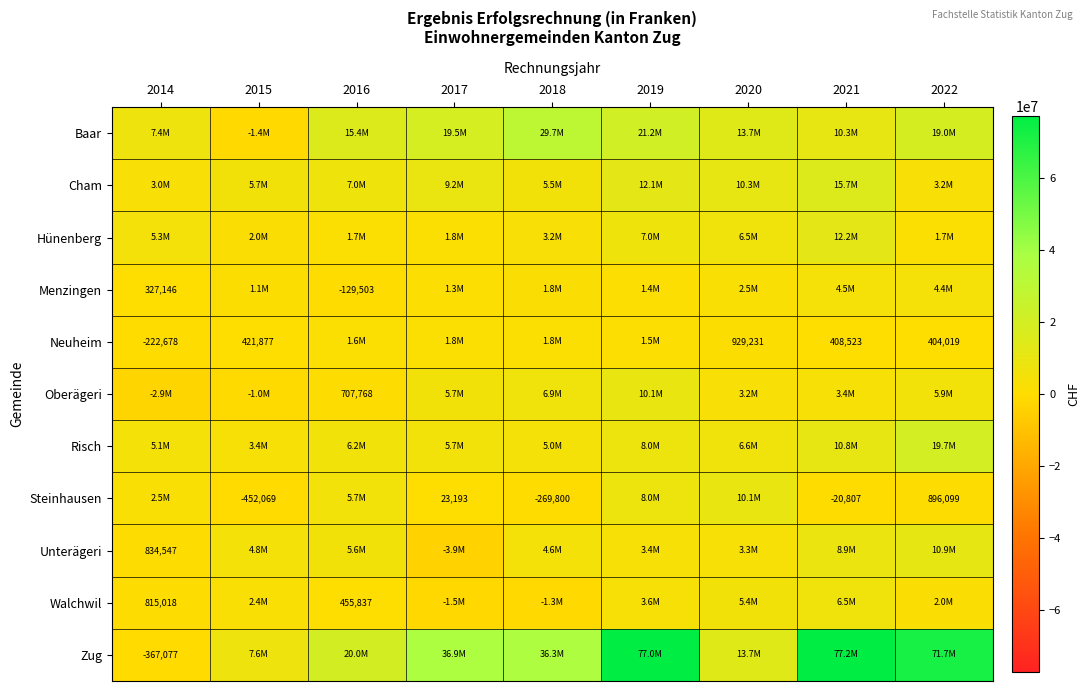

At which label is Hünenberg closest to 6930294?

2019